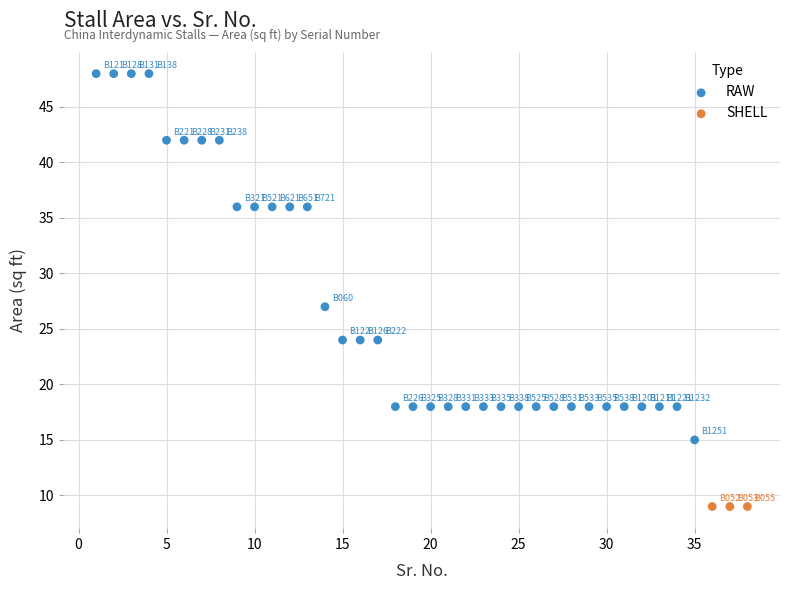

Which series reaches the maximum Y coordinate?

RAW